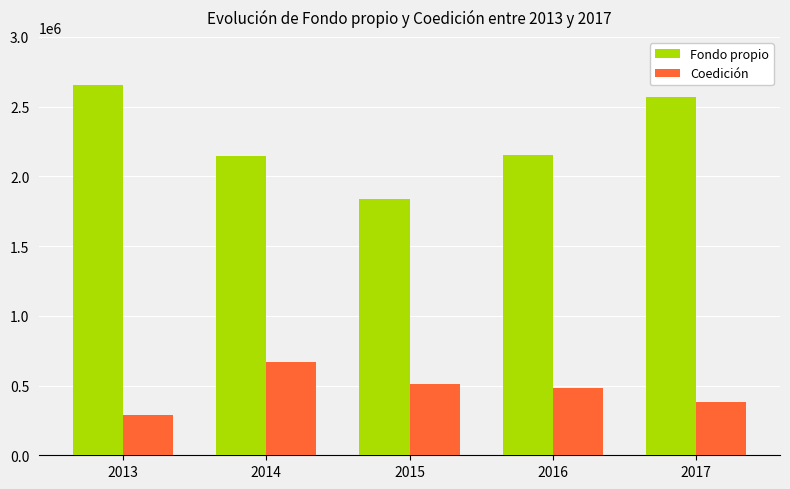

What is the difference between the Coedición values at 2014 and 2013?

376804